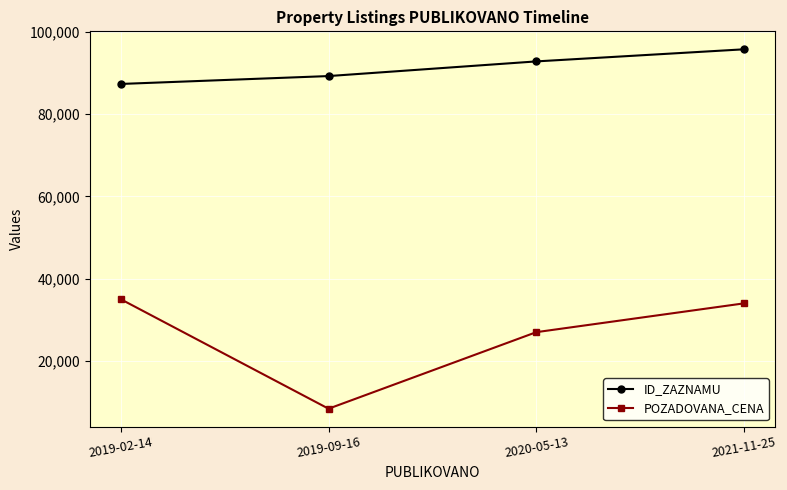

What is the difference between the ID_ZAZNAMU values at 2020-05-13 and 2019-09-16?

3562